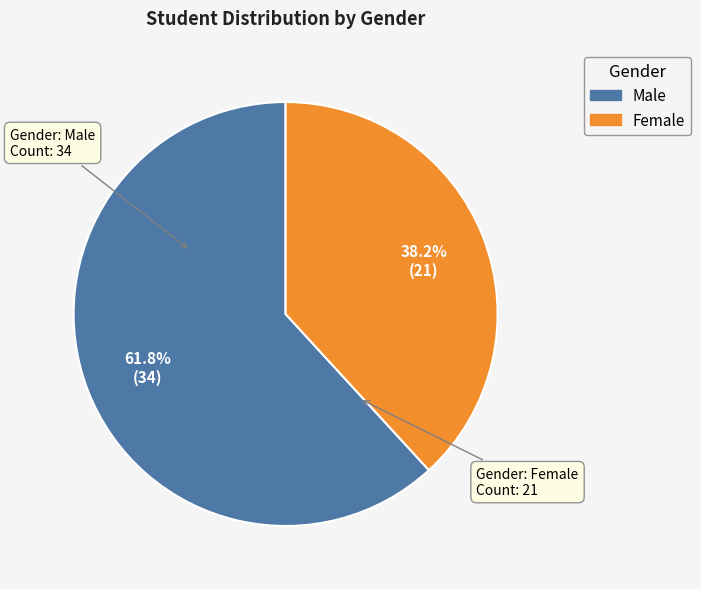

To the nearest percent, what portion does Female represent?

38%